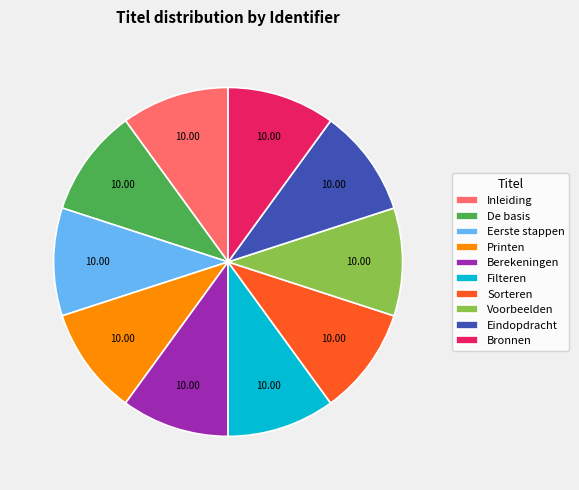

Does any single category account for the majority?

No